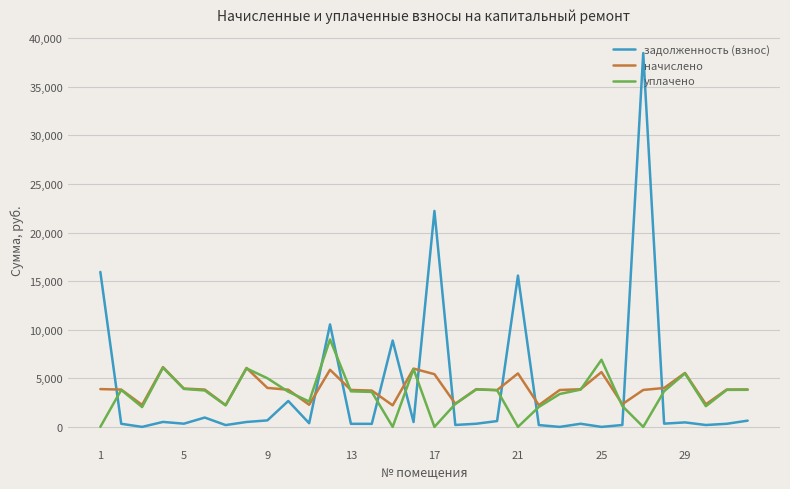

What are all the series names shown in the legend?

задолженность (взнос), начислено, уплачено